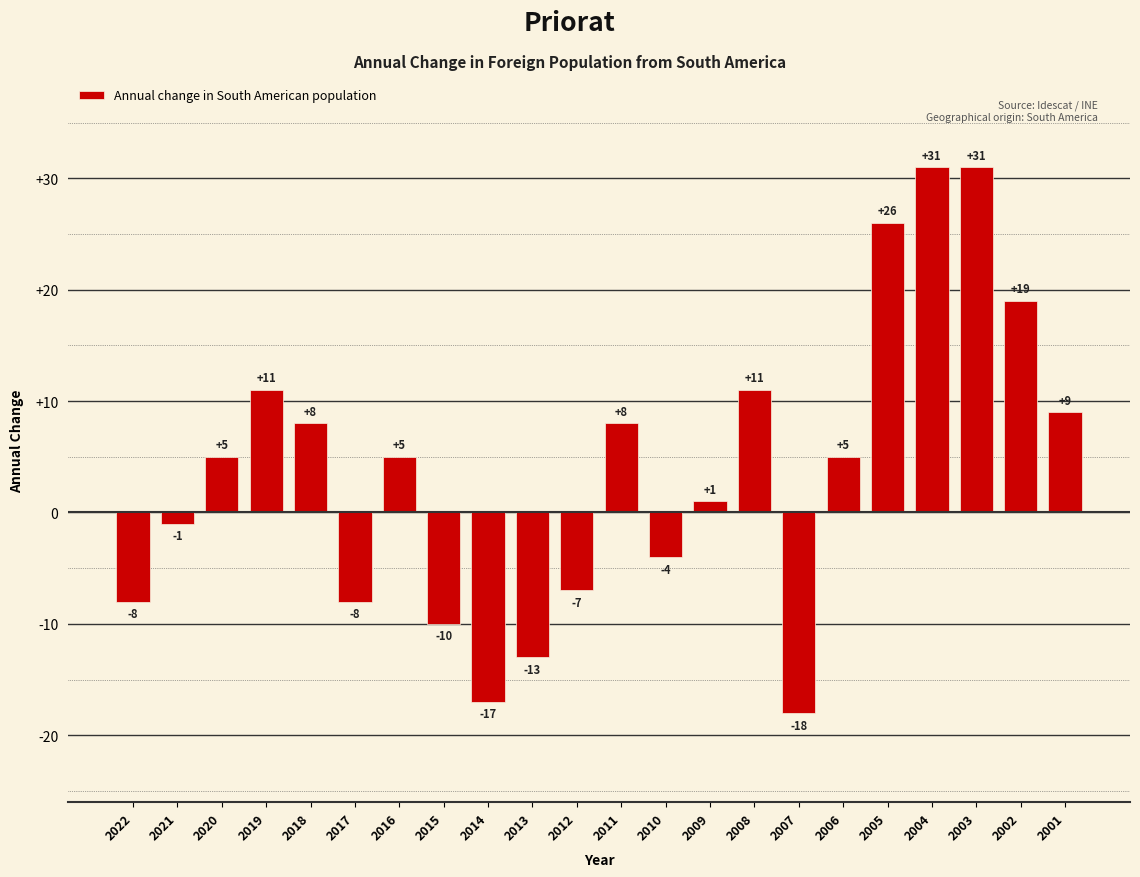

Is it true that the value at 2014 is -17?

True